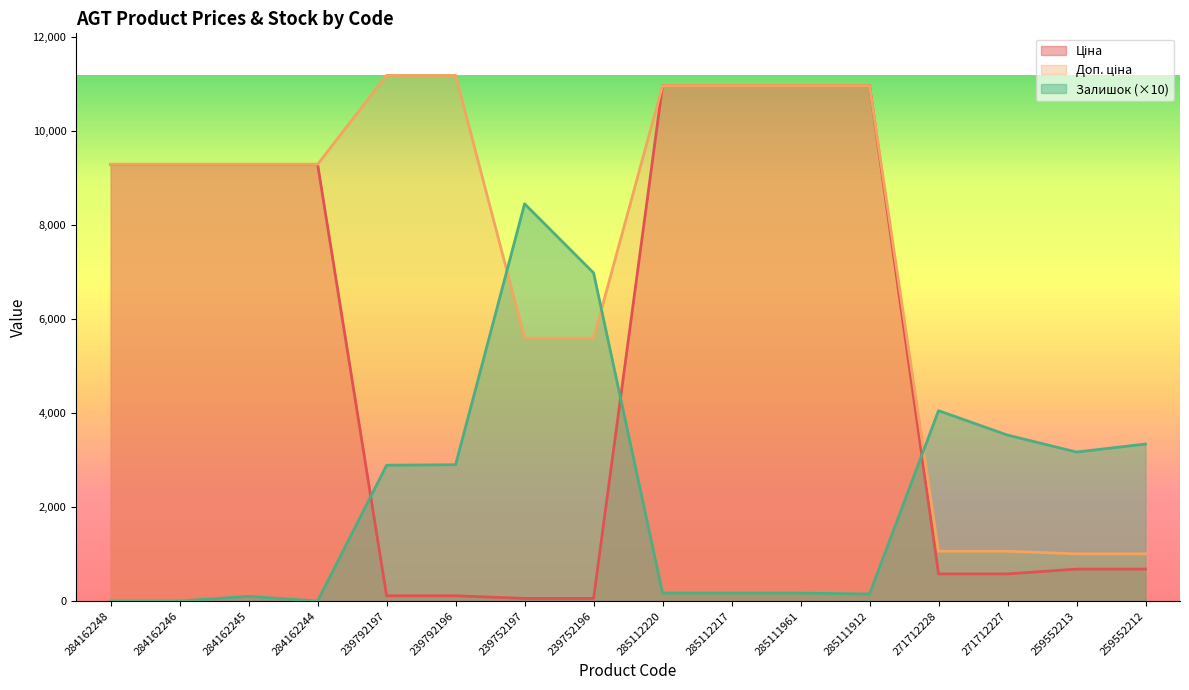

The Залишок series shows 39.0 at 284162245. True or false?

False